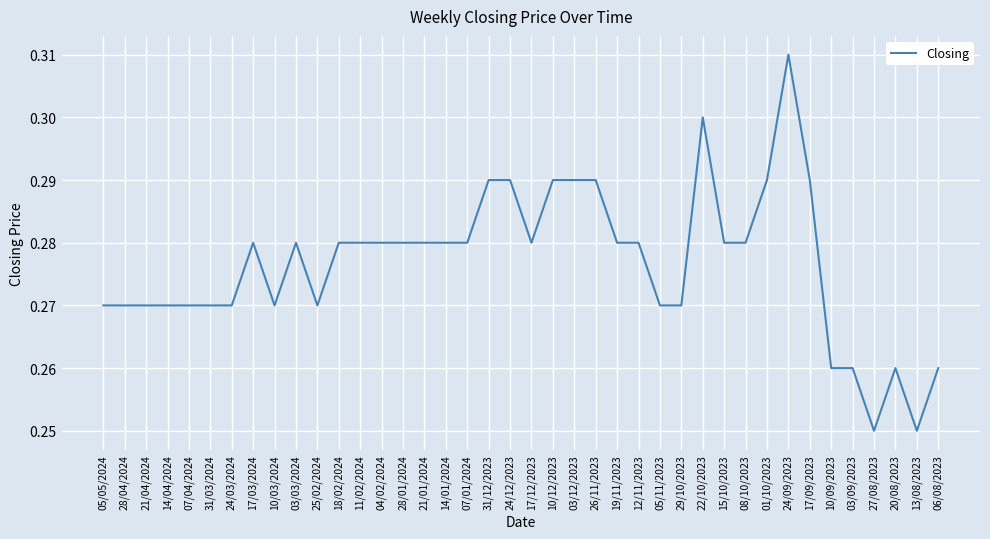

What position from the left is 04/02/2024?

14